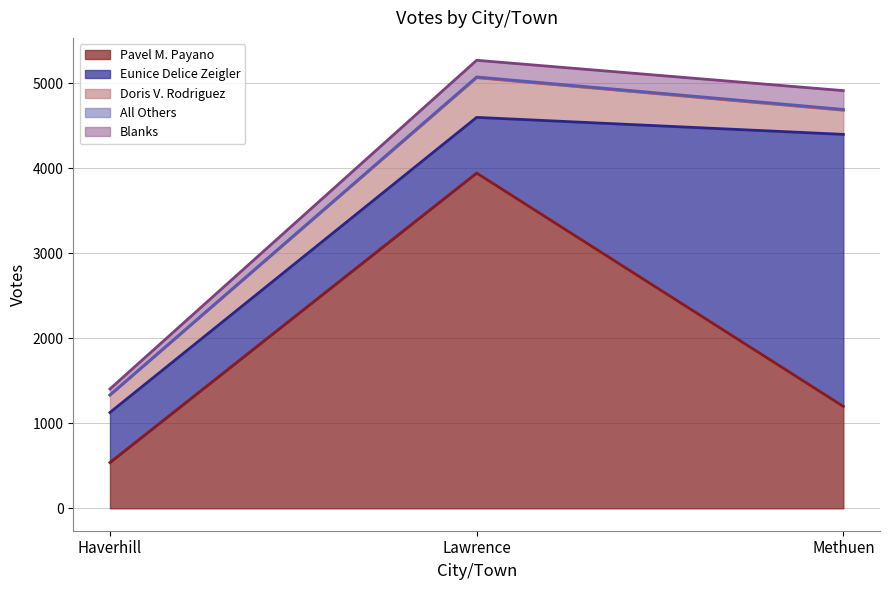

How many lines are shown in the chart?

5